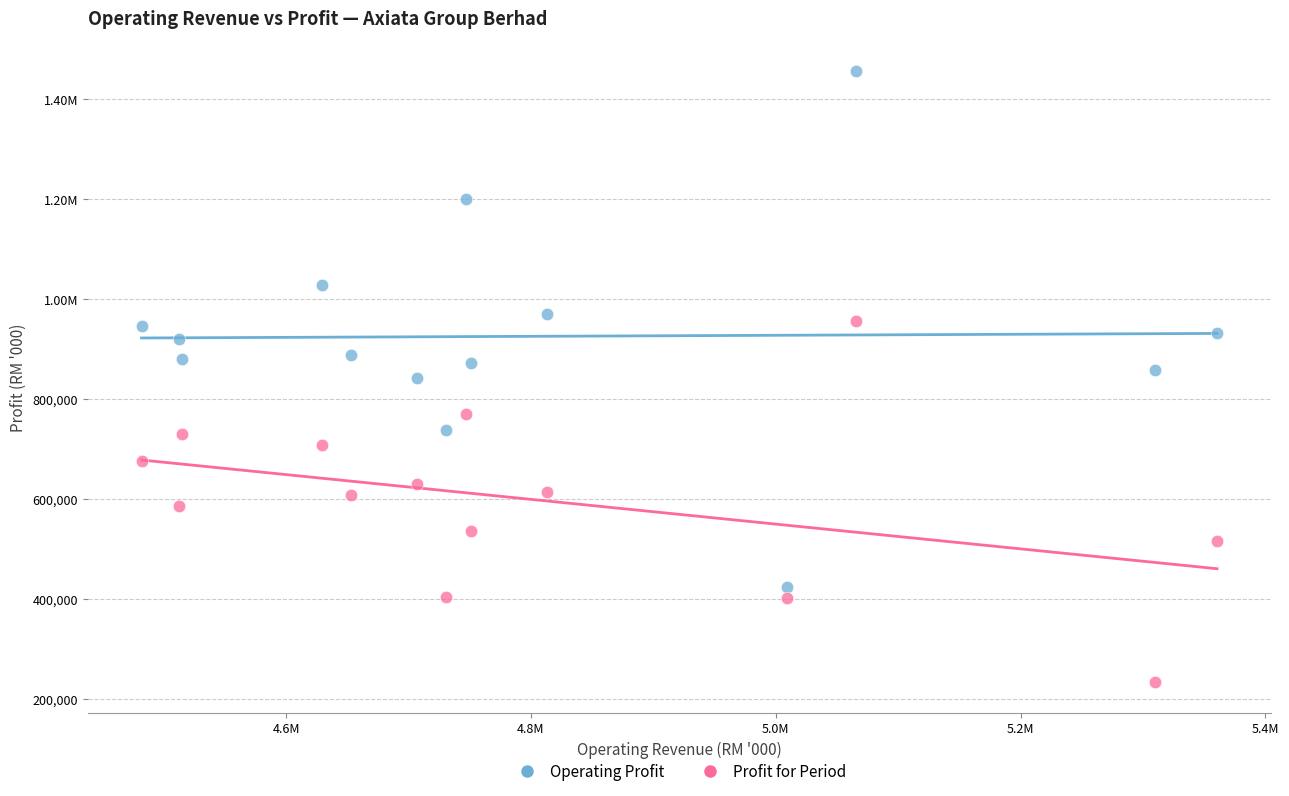

What are all the series names shown in the legend?

Operating Profit, Profit for Period